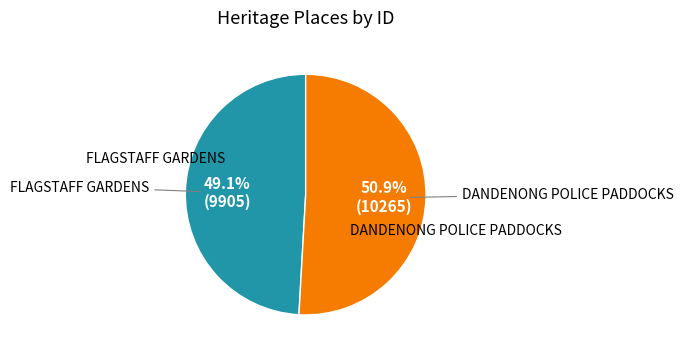

To the nearest percent, what portion does FLAGSTAFF GARDENS represent?

49%